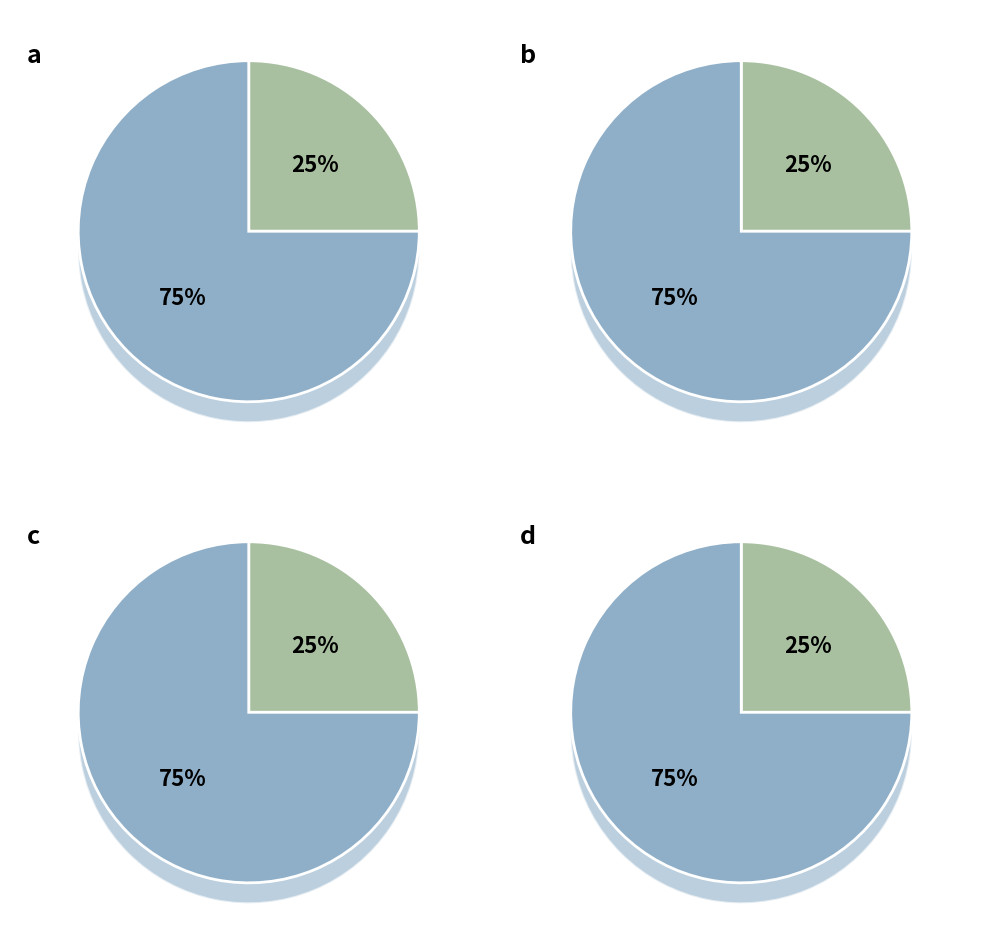

To the nearest percent, what portion does 전달교육 represent?

75%